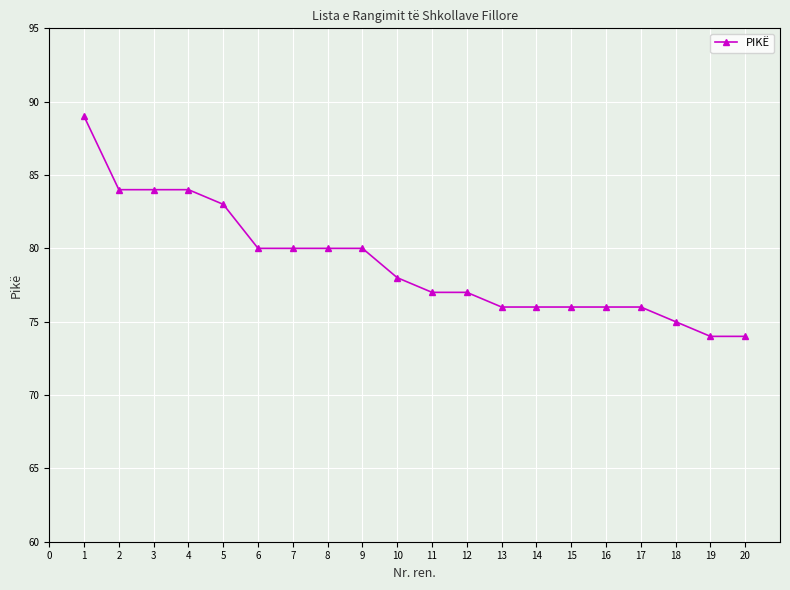

What is the greatest value displayed?

89